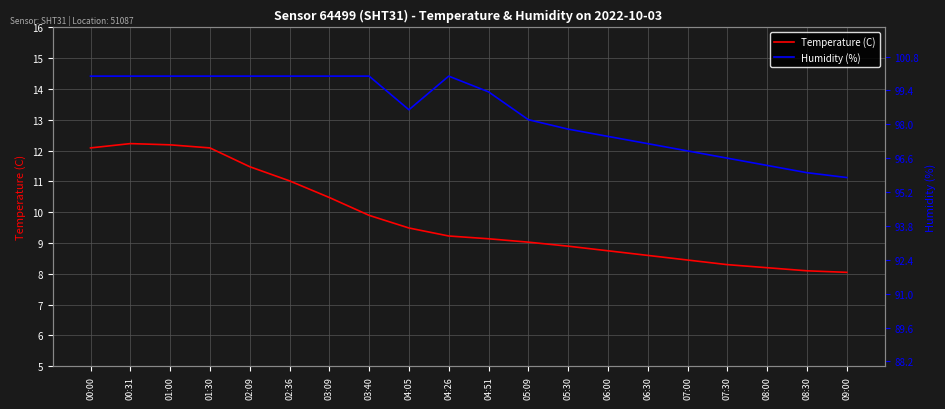

Reading left to right, extract all data points from this chart.

Temperature (C): 00:00=12.1	00:31=12.2	01:00=12.2	01:30=12.1	02:09=11.5	02:36=11.0	03:09=10.5	03:40=9.9	04:05=9.5	04:26=9.2	04:51=9.1	05:09=9.0	05:30=8.9	06:00=8.8	06:30=8.6	07:00=8.4	07:30=8.3	08:00=8.2	08:30=8.1	09:00=8.1
Humidity (%): 00:00=100.0	00:31=100.0	01:00=100.0	01:30=100.0	02:09=100.0	02:36=100.0	03:09=100.0	03:40=100.0	04:05=98.6	04:26=100.0	04:51=99.3	05:09=98.2	05:30=97.8	06:00=97.5	06:30=97.2	07:00=96.9	07:30=96.6	08:00=96.3	08:30=96.0	09:00=95.8